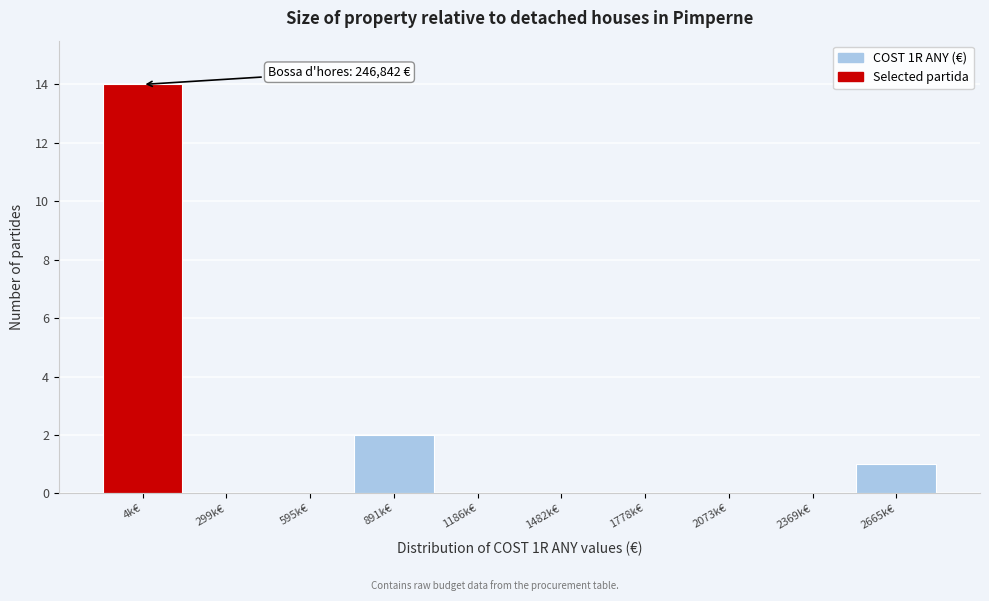

Reading left to right, transcribe all the data shown in this chart.

4k€=14	299k€=0	595k€=0	891k€=2	1186k€=0	1482k€=0	1778k€=0	2073k€=0	2369k€=0	2665k€=1